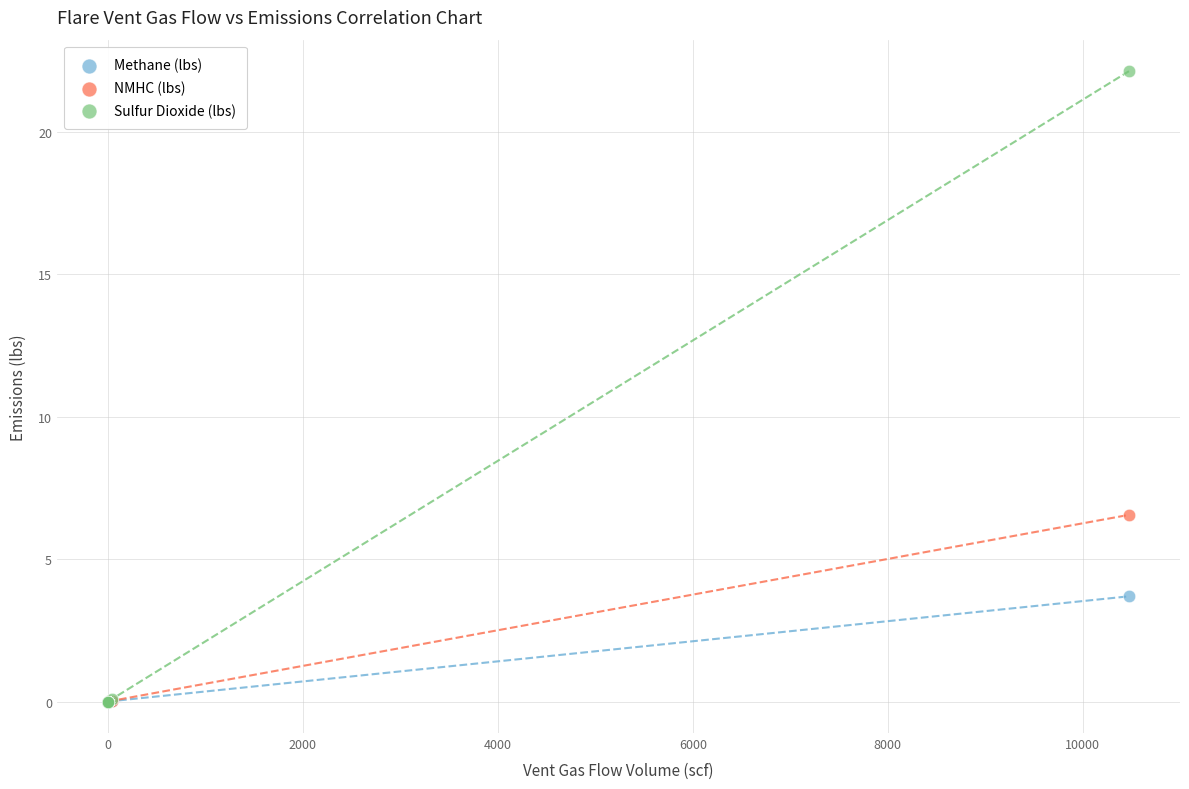

What are all the series names shown in the legend?

Methane (lbs), NMHC (lbs), Sulfur Dioxide (lbs)